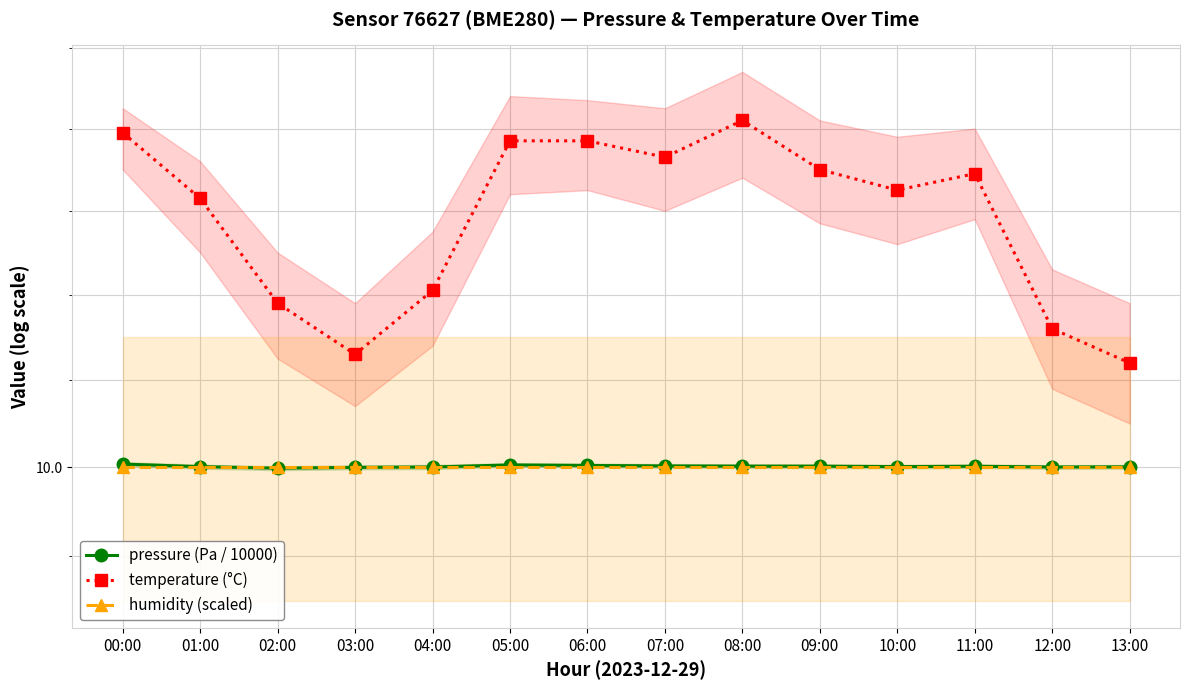

Reading left to right, list all the values displayed in this chart.

pressure (Pa / 10000): 00:00=10.0	01:00=10.0	02:00=10.0	03:00=10.0	04:00=10.0	05:00=10.0	06:00=10.0	07:00=10.0	08:00=10.0	09:00=10.0	10:00=10.0	11:00=10.0	12:00=10.0	13:00=10.0
temperature (°C): 00:00=10.8	01:00=10.6	02:00=10.4	03:00=10.3	04:00=10.4	05:00=10.8	06:00=10.8	07:00=10.7	08:00=10.8	09:00=10.7	10:00=10.7	11:00=10.7	12:00=10.3	13:00=10.2
humidity (scaled): 00:00=10.0	01:00=10.0	02:00=10.0	03:00=10.0	04:00=10.0	05:00=10.0	06:00=10.0	07:00=10.0	08:00=10.0	09:00=10.0	10:00=10.0	11:00=10.0	12:00=10.0	13:00=10.0